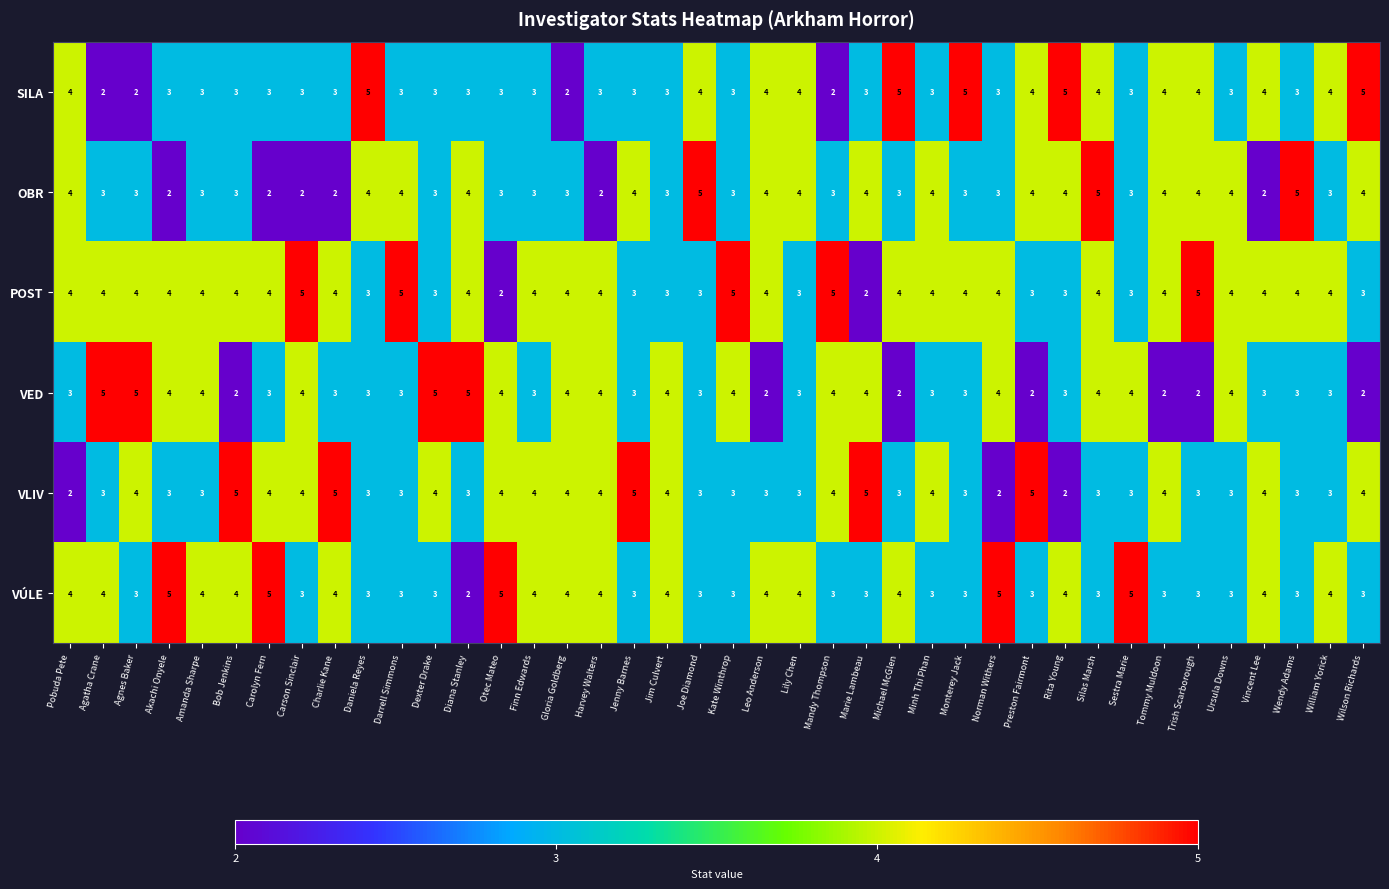

At which category is the sum across all series the highest?

Silas Marsh